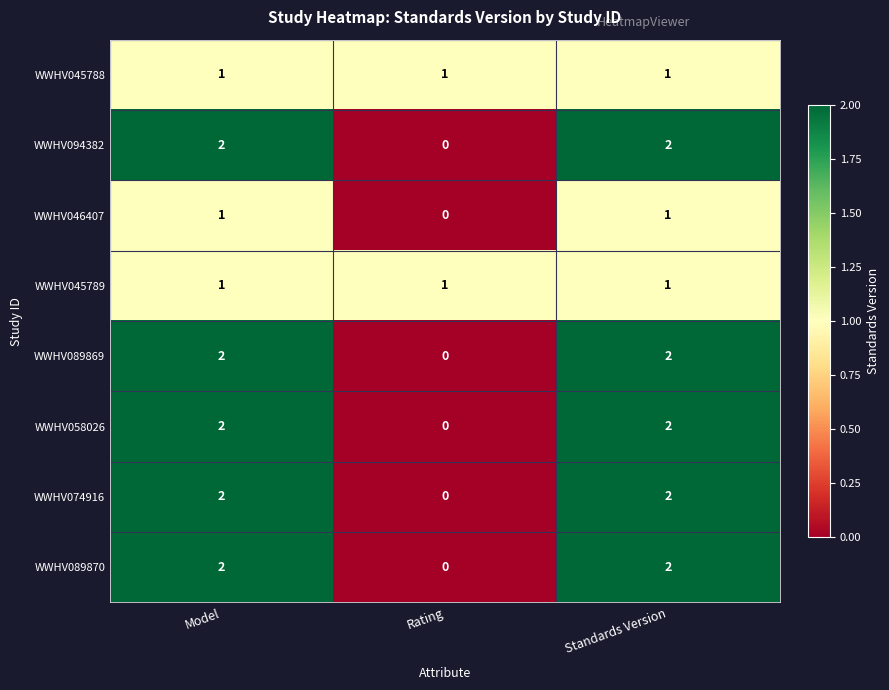

What is the sum of the WWHV089869 values at Standards Version and Model?

4